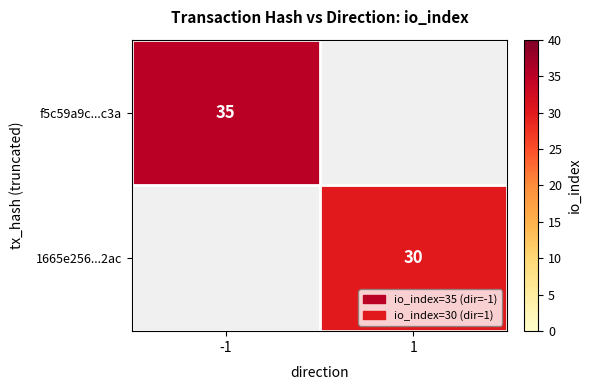

Is the value of 1665e256...2ac at 1 greater than the value of f5c59a9c...c3a at -1?

No